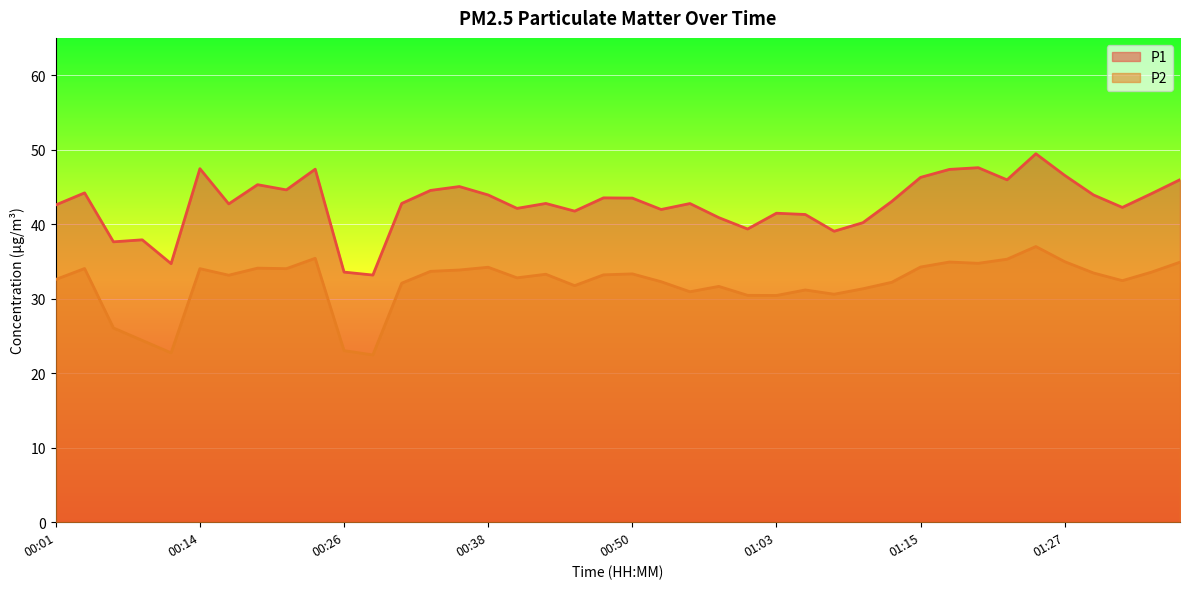

True or false: P1 and P2 intersect in this chart.

False